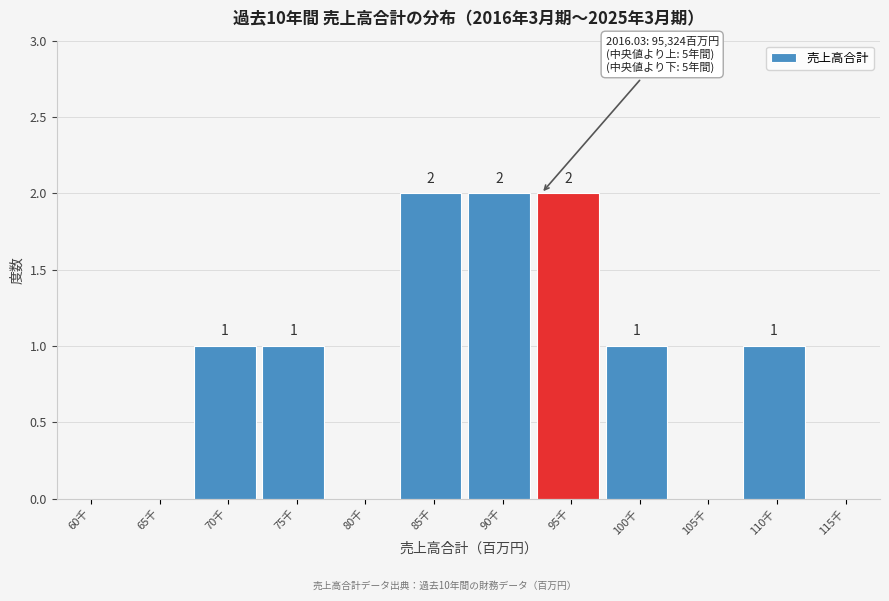

Reading left to right, transcribe all the data shown in this chart.

60千=0	65千=0	70千=1	75千=1	80千=0	85千=2	90千=2	95千=2	100千=1	105千=0	110千=1	115千=0